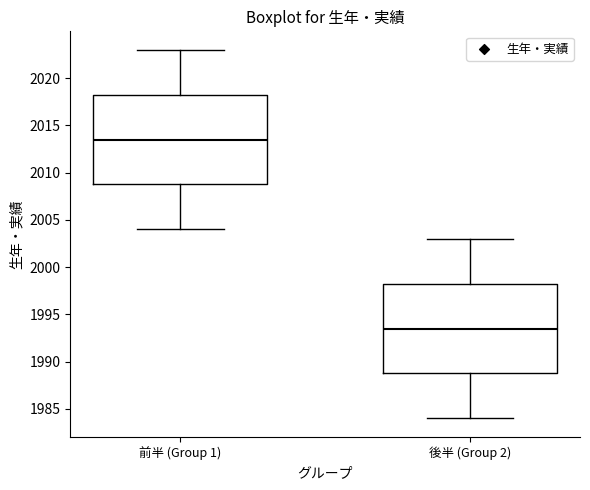

Reading left to right, read every box against the y-axis: the position of its median line, the range the box covers, and the ends of its whiskers. The values are not printed on the chart, so give them approximately, as read against the axis.

前半 (Group 1): median 2013.5, box 2009.0 to 2018.5, whiskers 2004.0 to 2023.0
後半 (Group 2): median 1993.5, box 1989.0 to 1998.5, whiskers 1984.0 to 2003.0